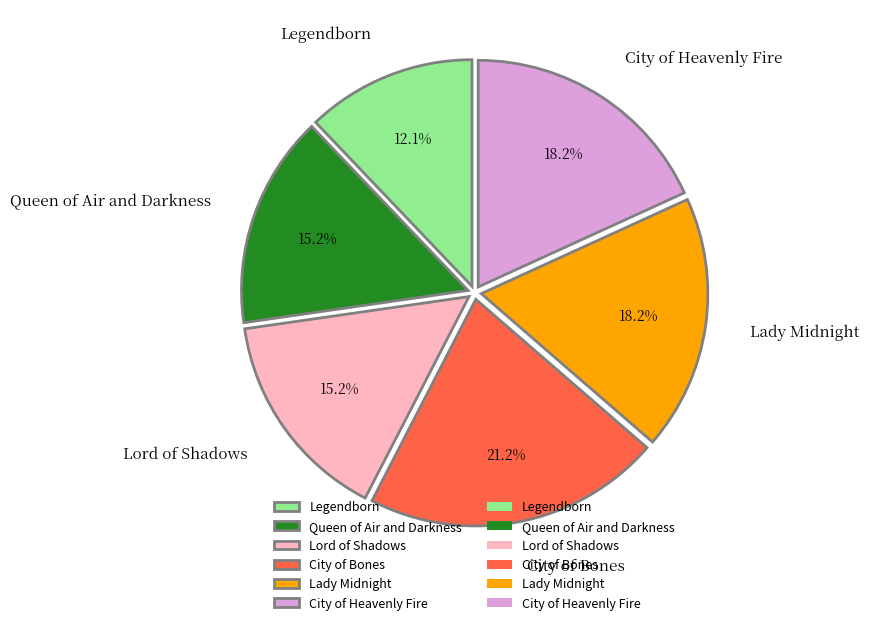

Is there any slice that represents more than half of the pie?

No